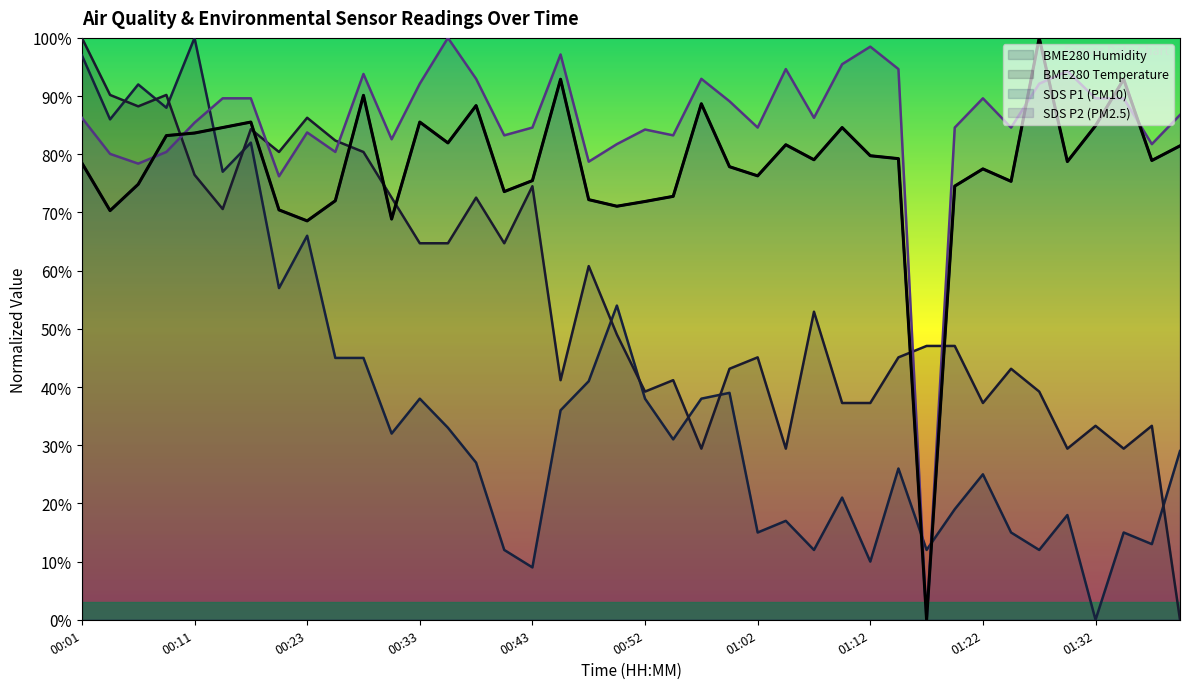

How many lines are shown in the chart?

4